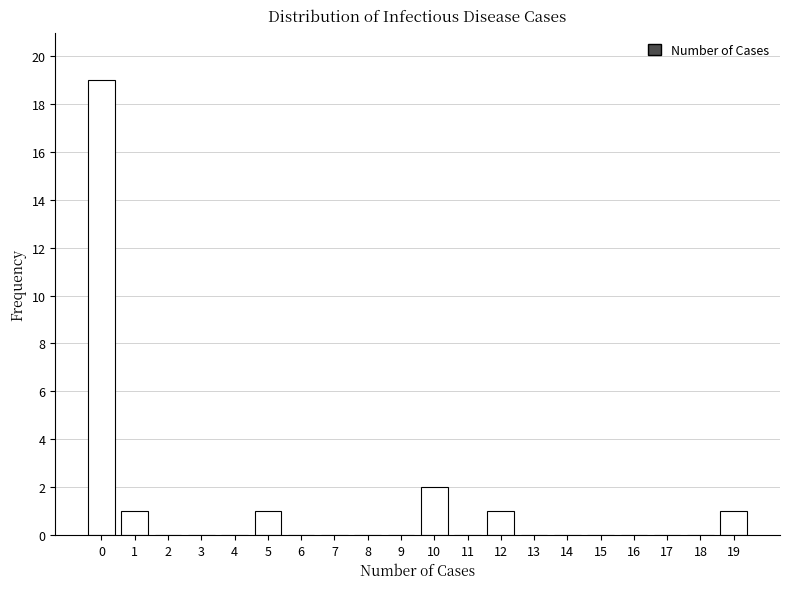

Reading left to right, list every bar in this chart as the range it spans on the x-axis followed by its height. The values are not printed on the chart, so give them approximately, as read against the axis.

-0.5 to 0.5: 19
0.5 to 1.5: 1
1.5 to 2.5: 0
2.5 to 3.5: 0
3.5 to 4.5: 0
4.5 to 5.5: 1
5.5 to 6.5: 0
6.5 to 7.5: 0
7.5 to 8.5: 0
8.5 to 9.5: 0
9.5 to 10.5: 2
10.5 to 11.5: 0
11.5 to 12.5: 1
12.5 to 13.5: 0
13.5 to 14.5: 0
14.5 to 15.5: 0
15.5 to 16.5: 0
16.5 to 17.5: 0
17.5 to 18.5: 0
18.5 to 19.5: 1